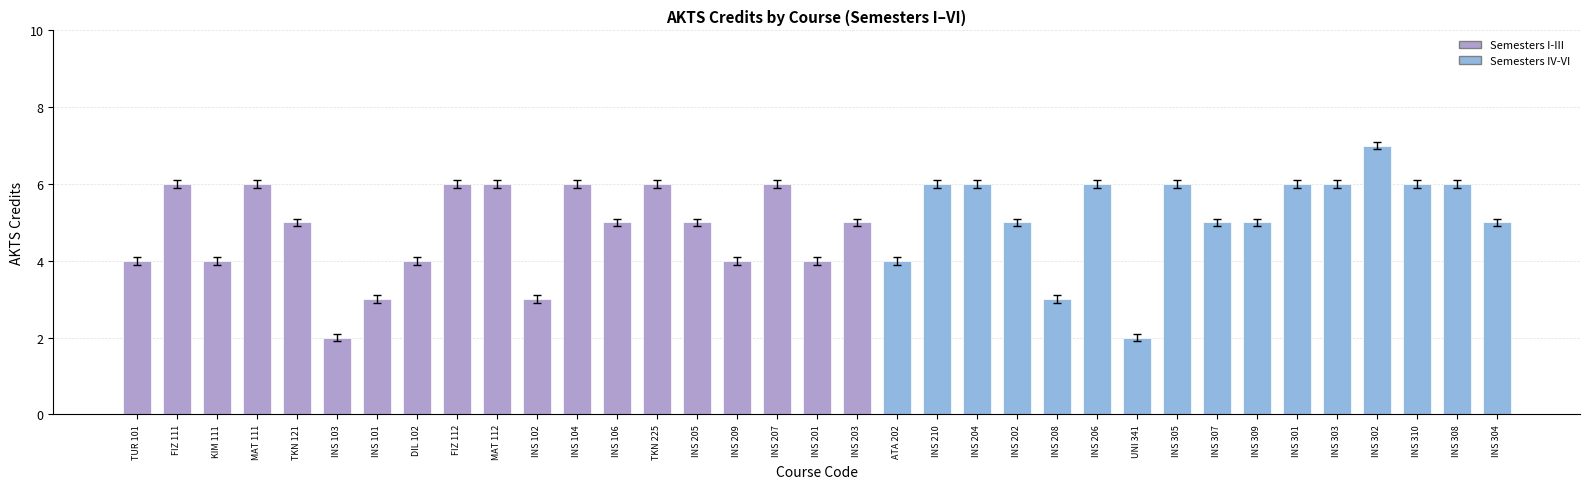

What is the minimum value shown in the chart?

2